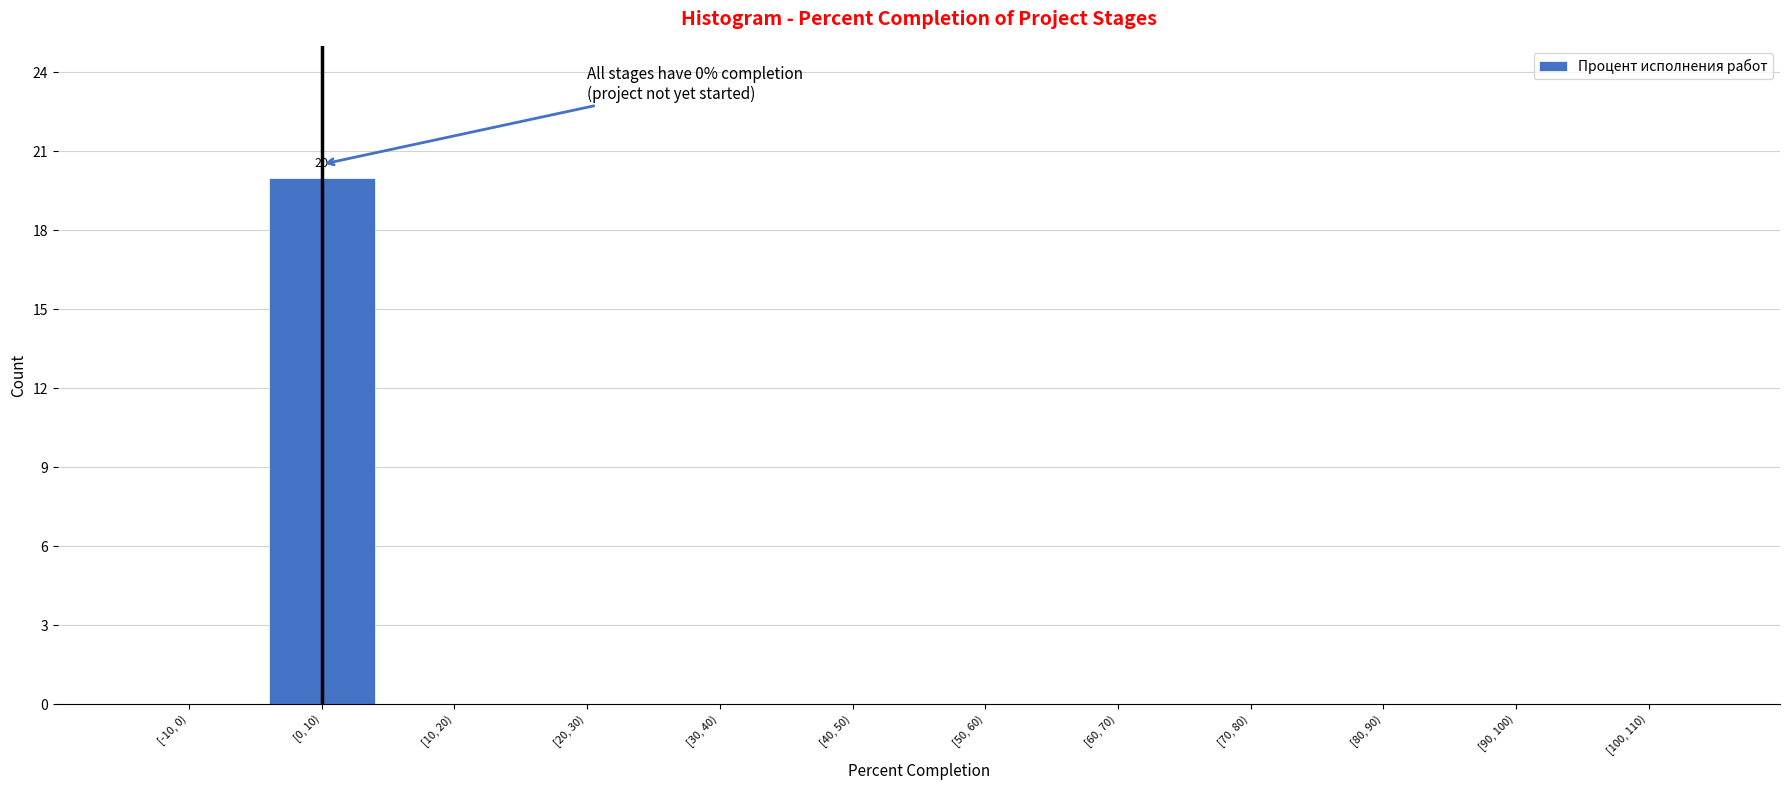

Reading left to right, list all the values displayed in this chart.

[-10, 0)=0	[0, 10)=20	[10, 20)=0	[20, 30)=0	[30, 40)=0	[40, 50)=0	[50, 60)=0	[60, 70)=0	[70, 80)=0	[80, 90)=0	[90, 100)=0	[100, 110)=0